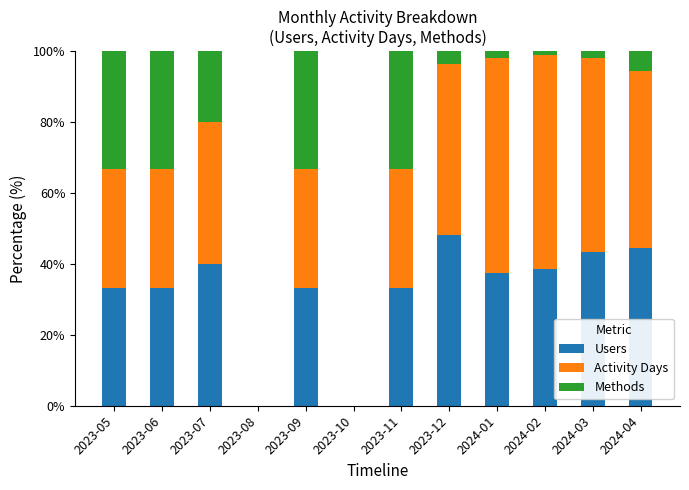

At which label does Users reach its peak?

2023-12